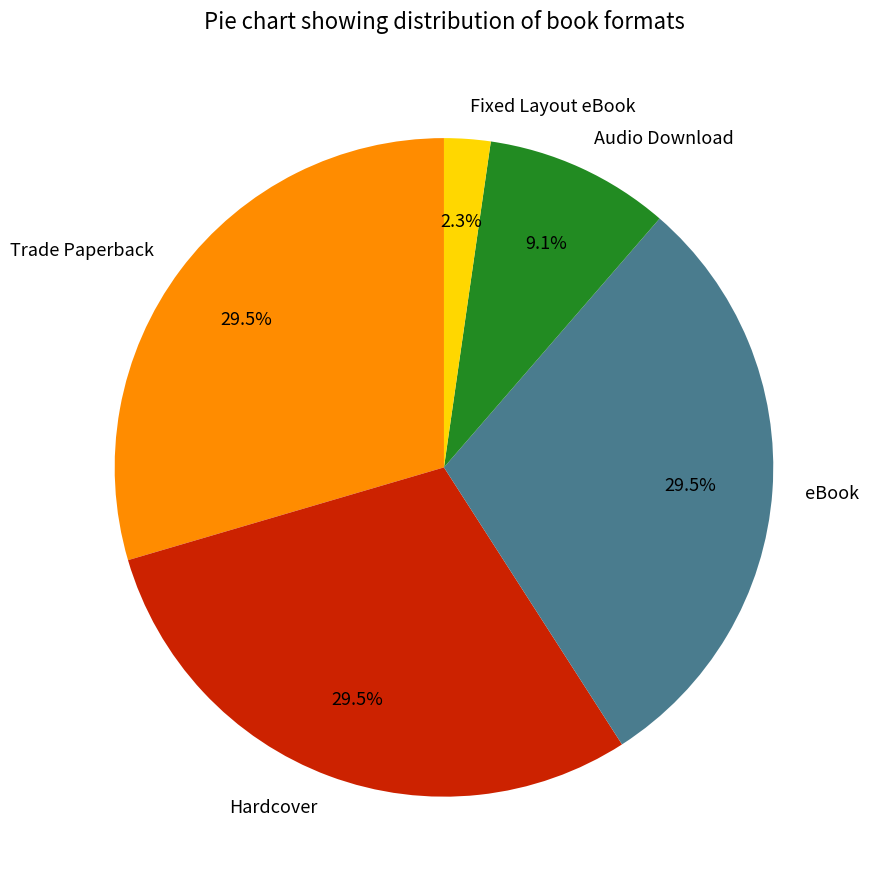

Which category has the smallest portion of the pie?

Fixed Layout eBook